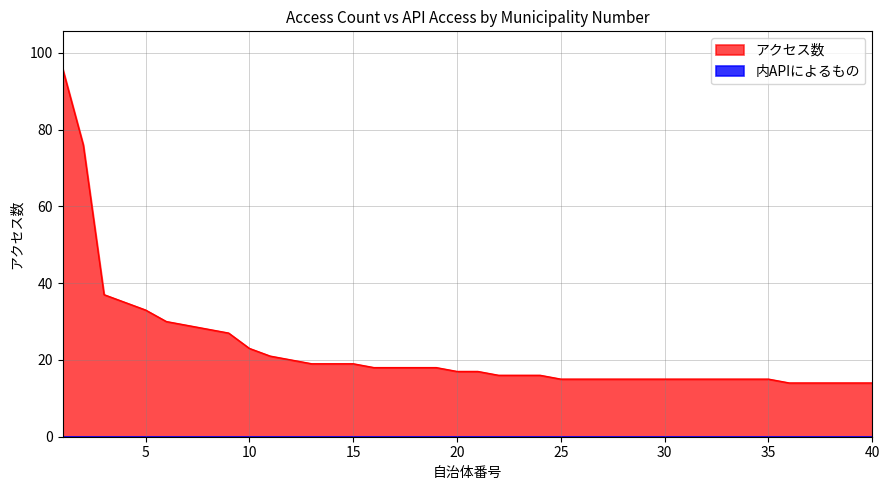

Which has a higher value, 14 or 9?

9